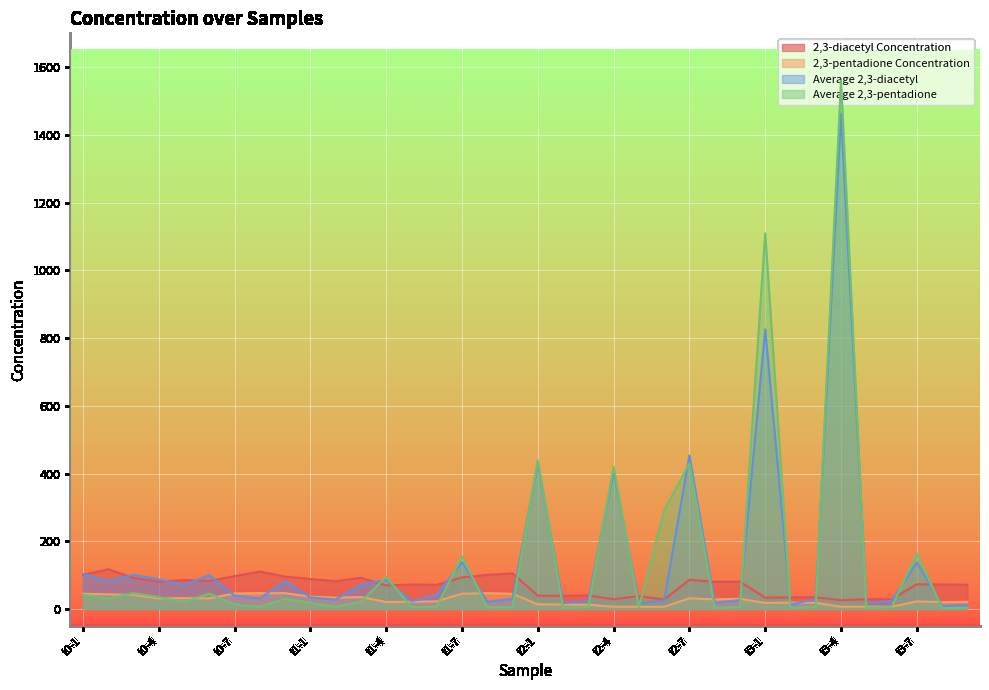

What are all the series names shown in the legend?

2,3-diacetyl Concentration, 2,3-pentadione Concentration, Average 2,3-diacetyl, Average 2,3-pentadione